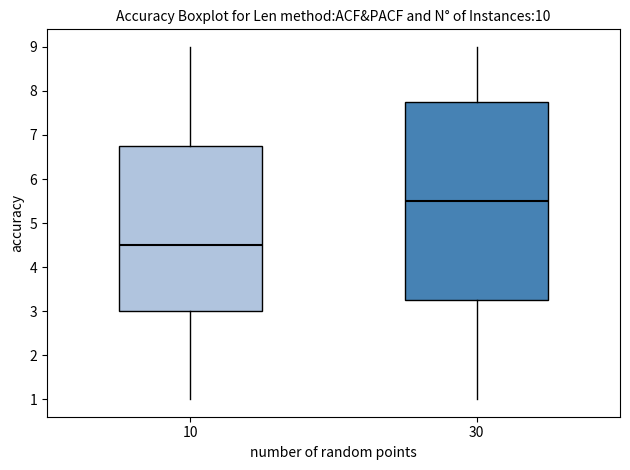

Where does the upper whisker of the box at x = 30 end on the y-axis? The values are not printed on the chart, so give them approximately, as read against the axis.

9.0